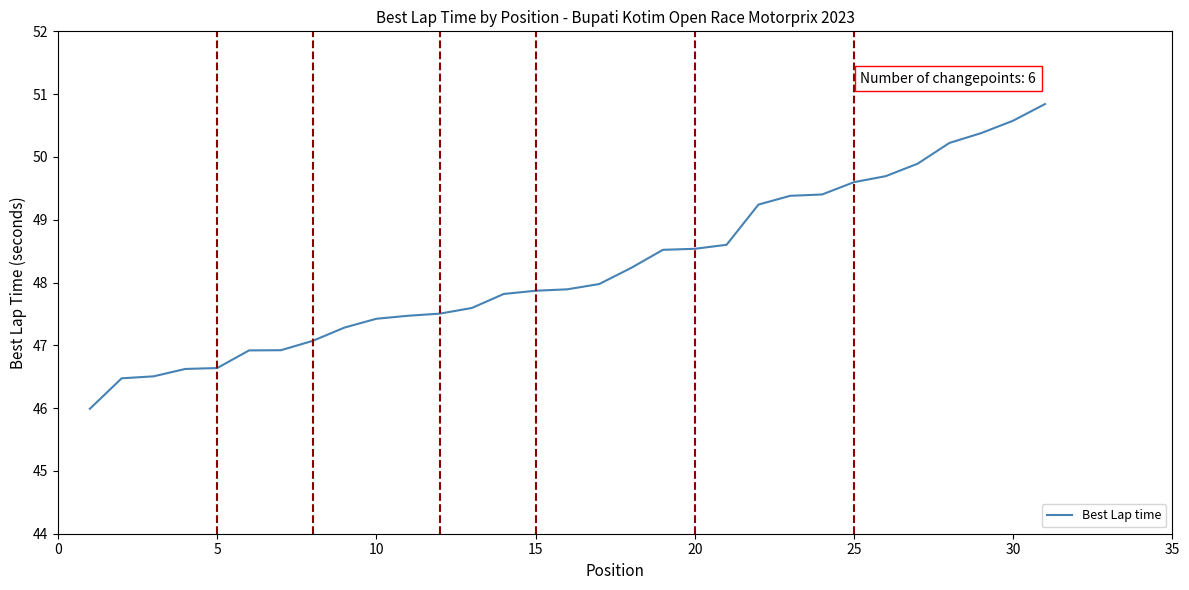

What is the difference between the maximum and minimum values?

4.9